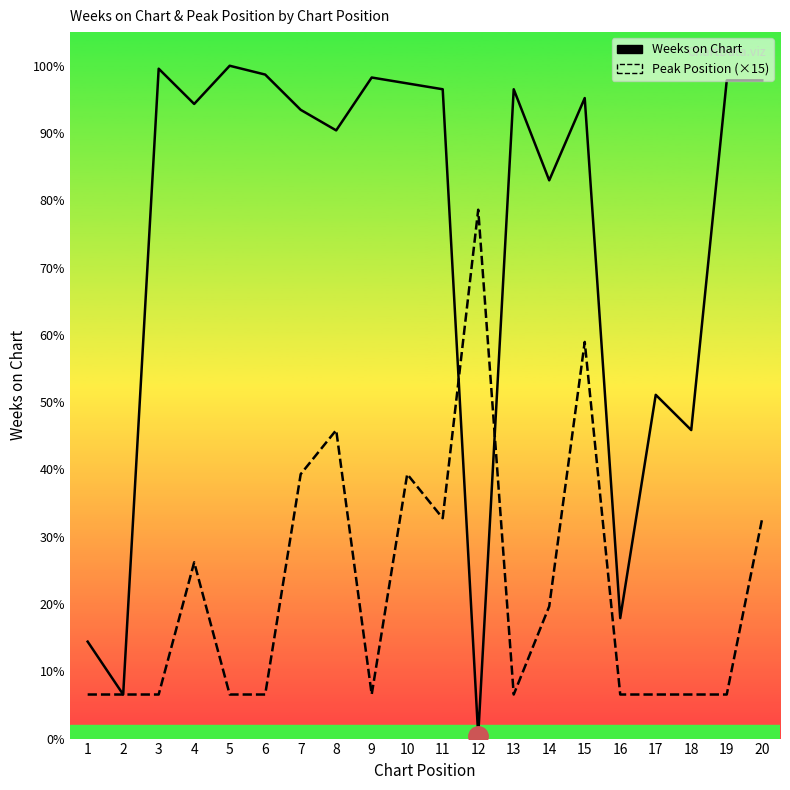

What are all the series names shown in the legend?

Weeks on Chart, Peak Position (×15)